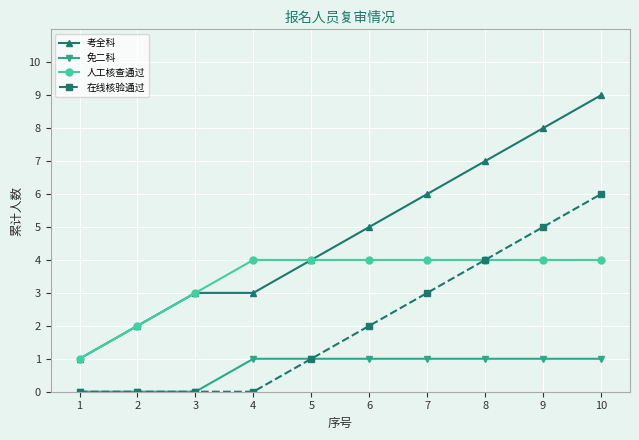

Count the number of categories in the chart.

10